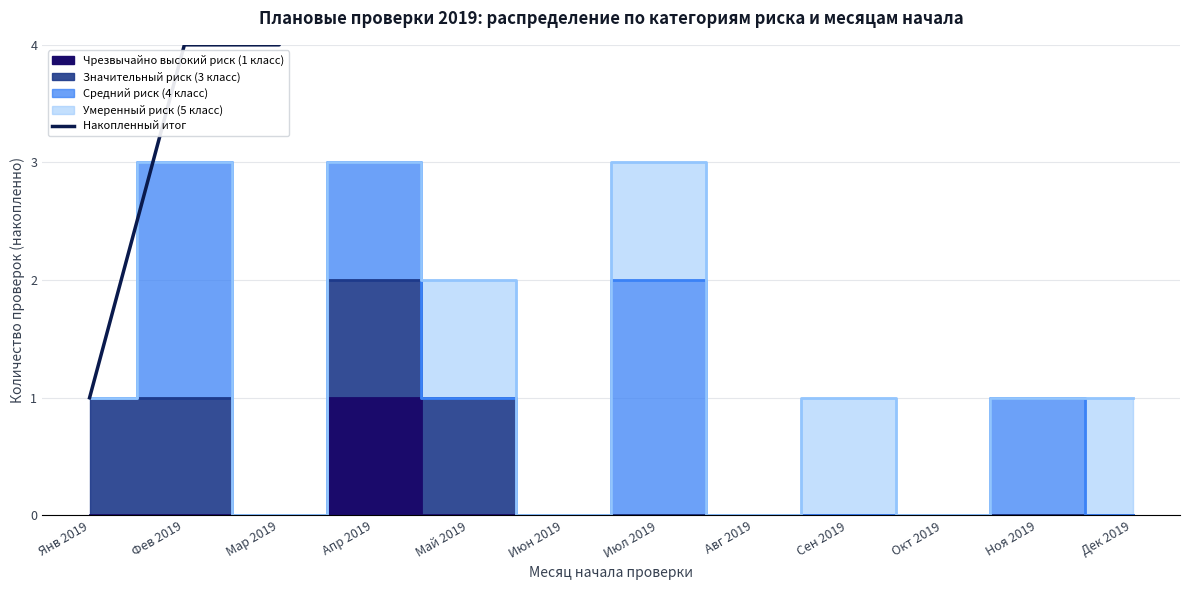

Reading right to left, extract all data points from this chart.

15	14	13	13	12	12	9	9	7	4	4	1